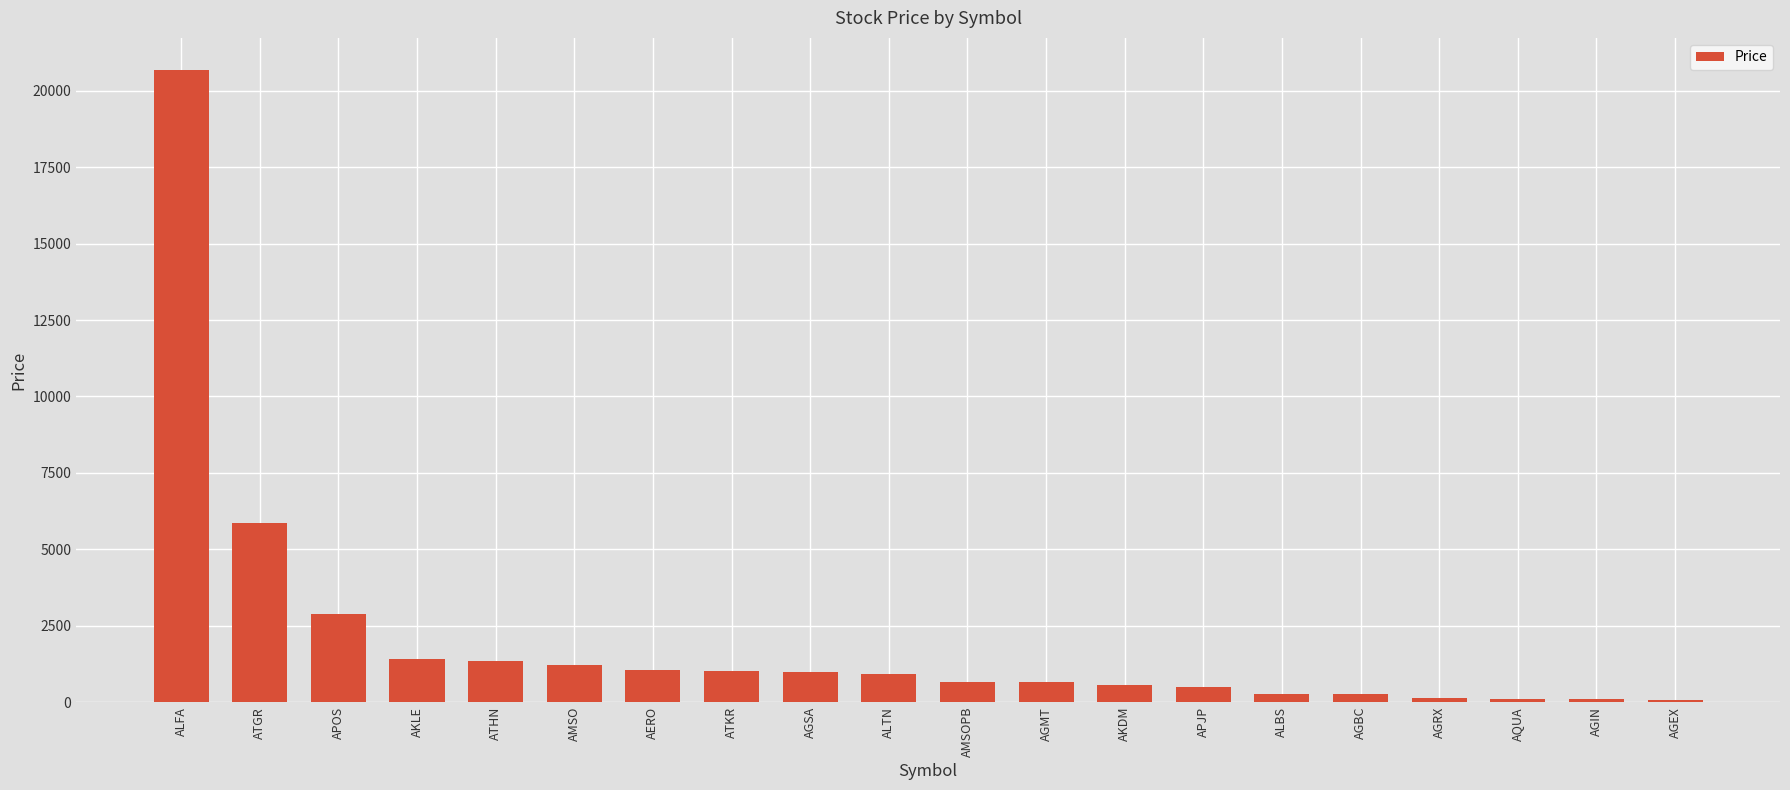

Where is the data nearest to the value 10382?

ATGR